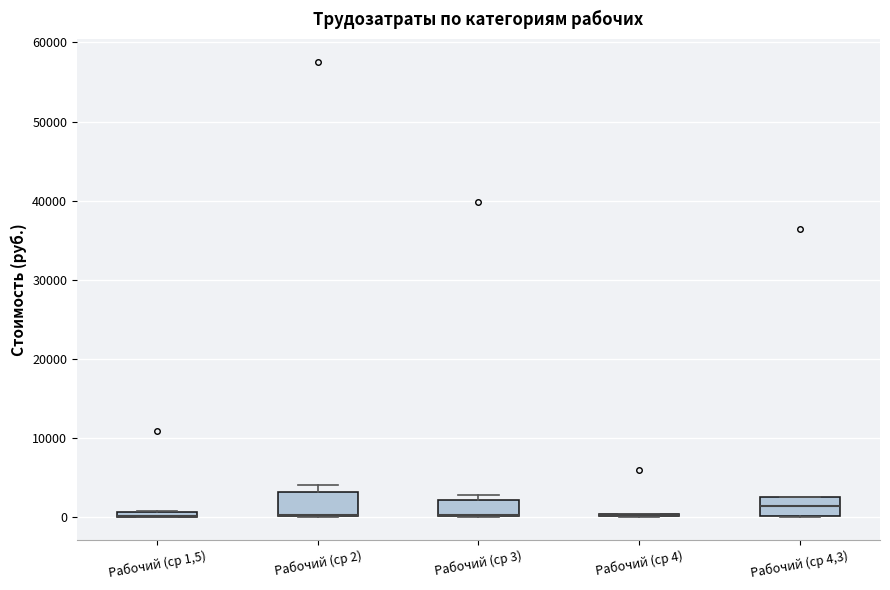

Where is the upper edge of the box for Рабочий (ср 1,5) on the y-axis? The values are not printed on the chart, so give them approximately, as read against the axis.

1000